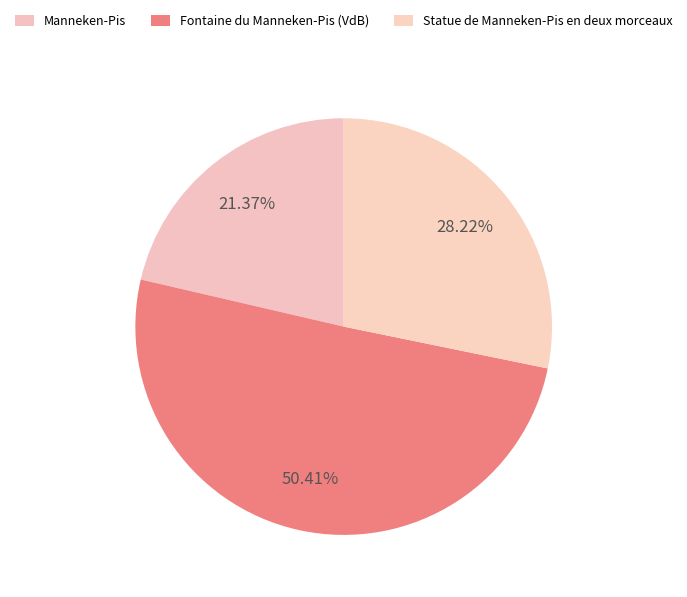

Does Statue de Manneken-Pis en deux morceaux account for over 50% of the chart?

No